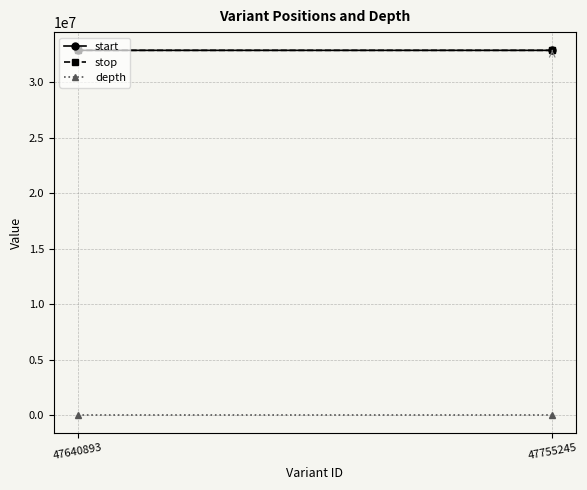

What is the highest value of the stop series?

32862112